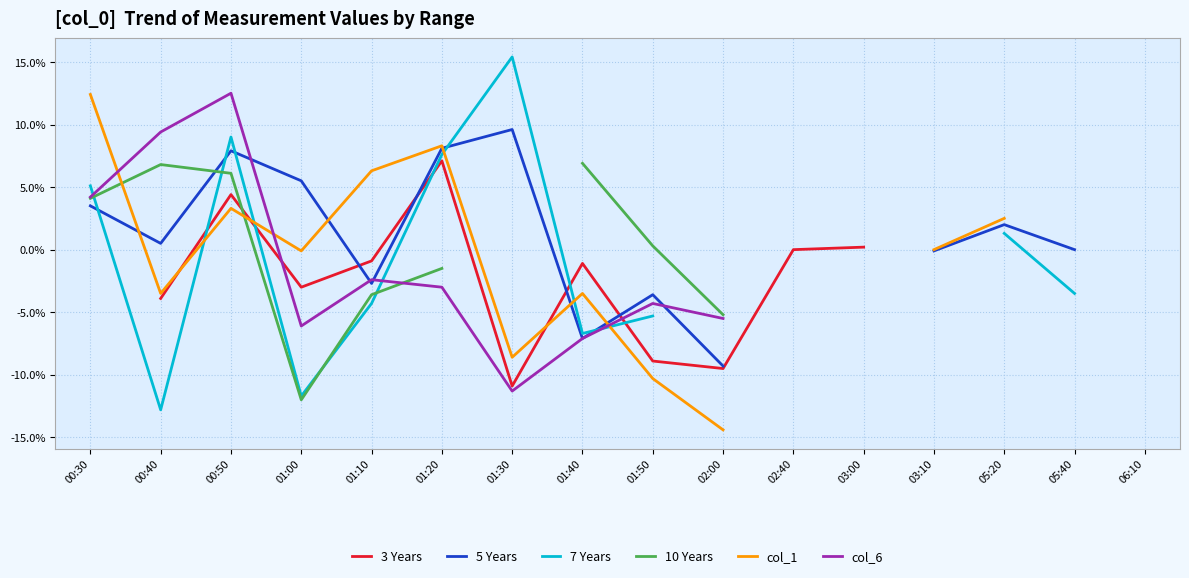

At which category is the sum across all series the highest?

00:50